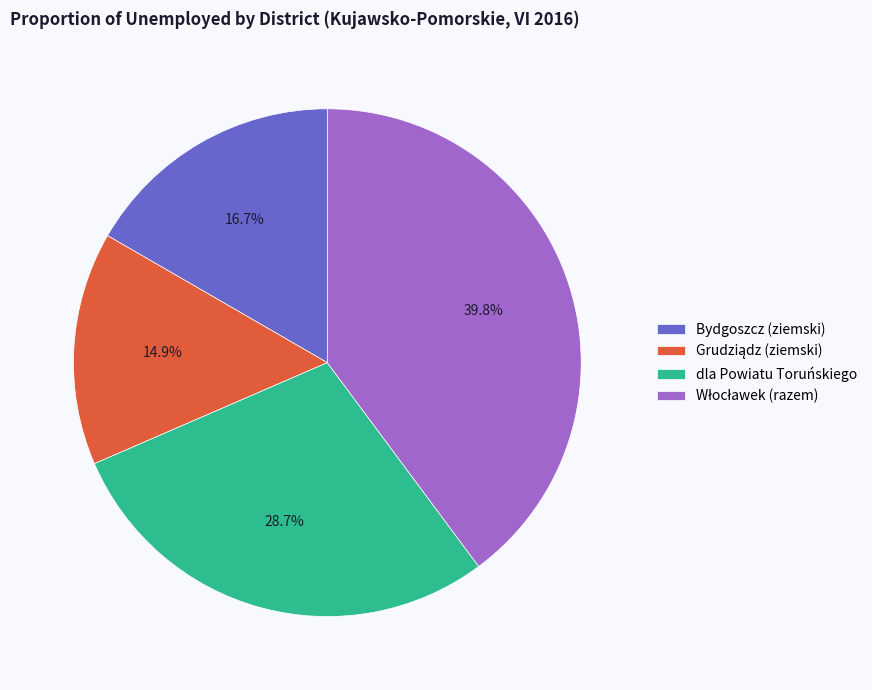

What percentage is the Bydgoszcz (ziemski) slice, to the nearest percent?

17%